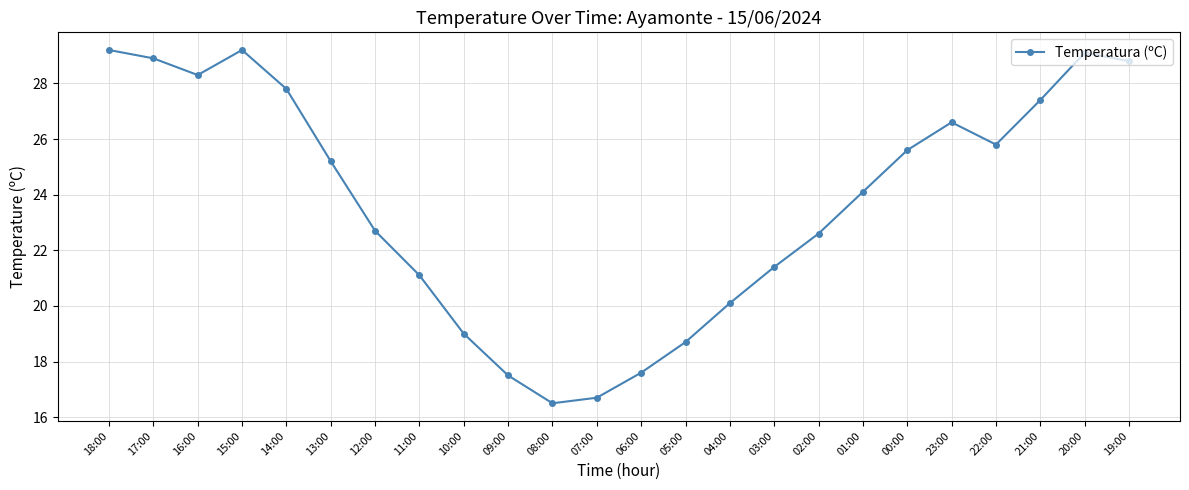

How many values exceed 25?

12